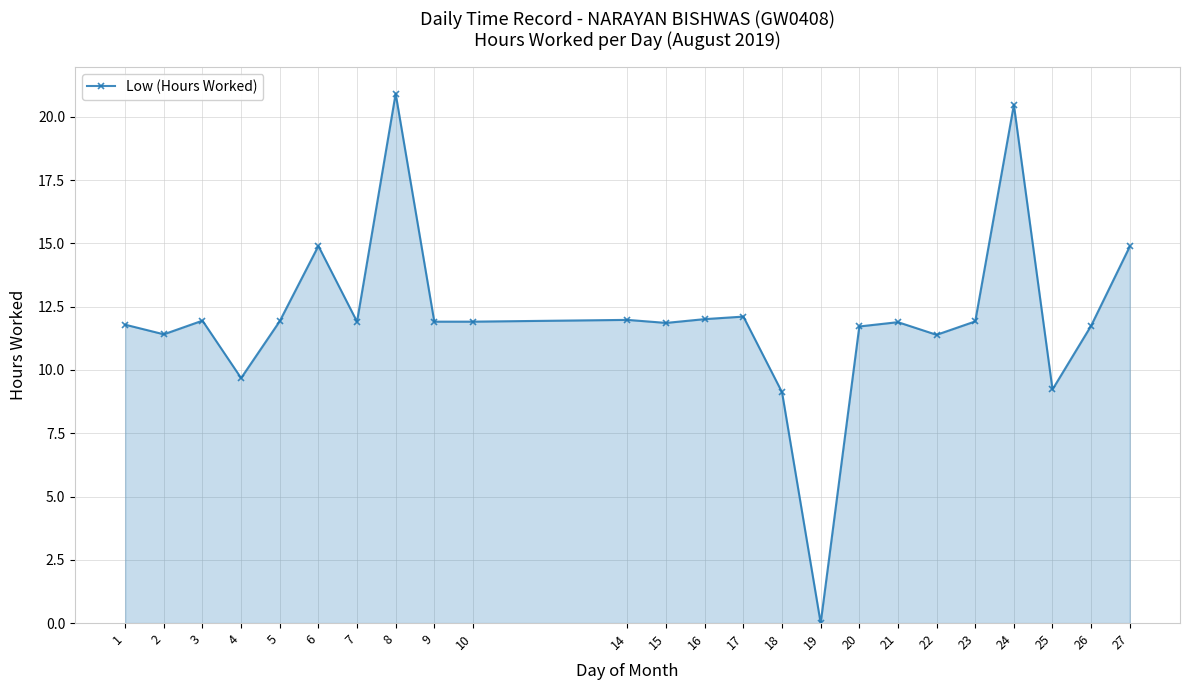

What is the value of the 13th point from the left?

12.0